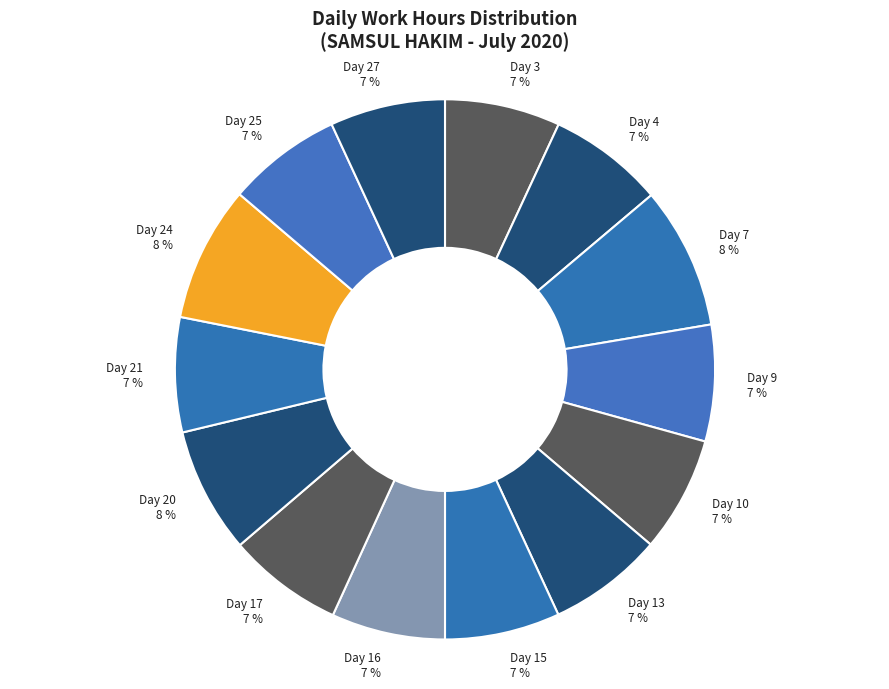

Combined, do Day 21 7 % and Day 3 7 % account for over 50%?

No